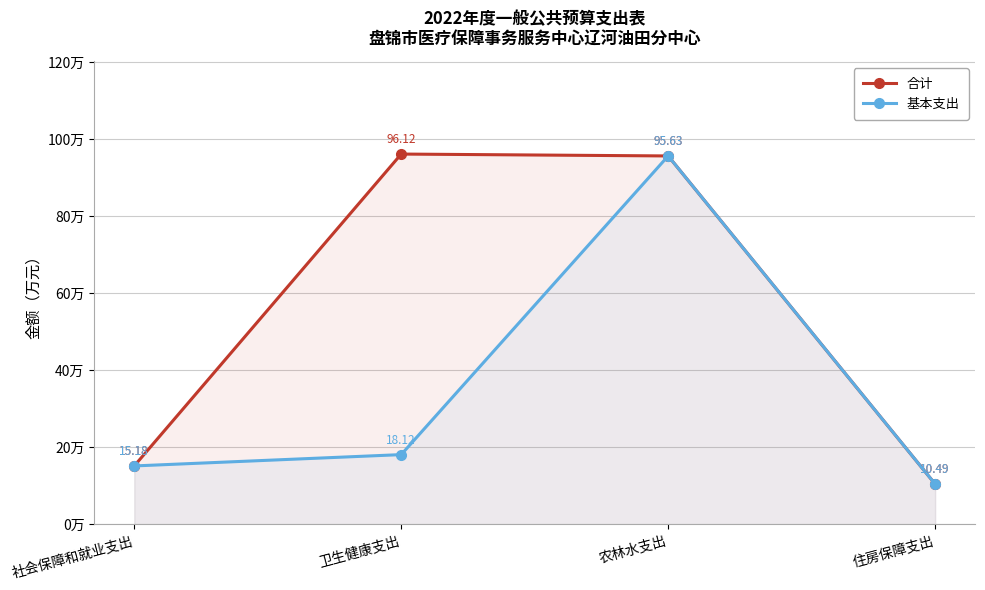

What is the label of the 1st point from the right?

住房保障支出